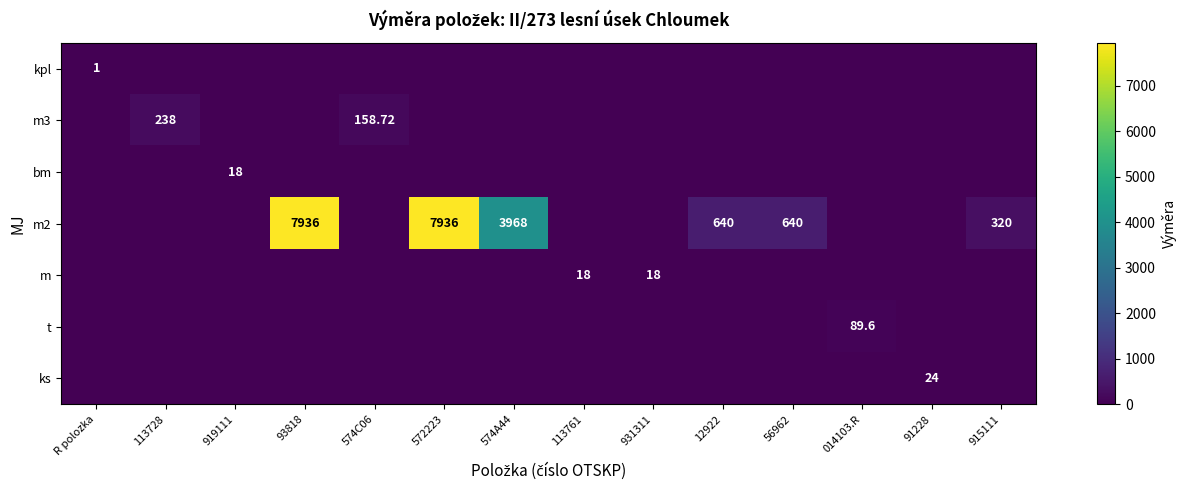

Which series has the largest total across all categories?

m2